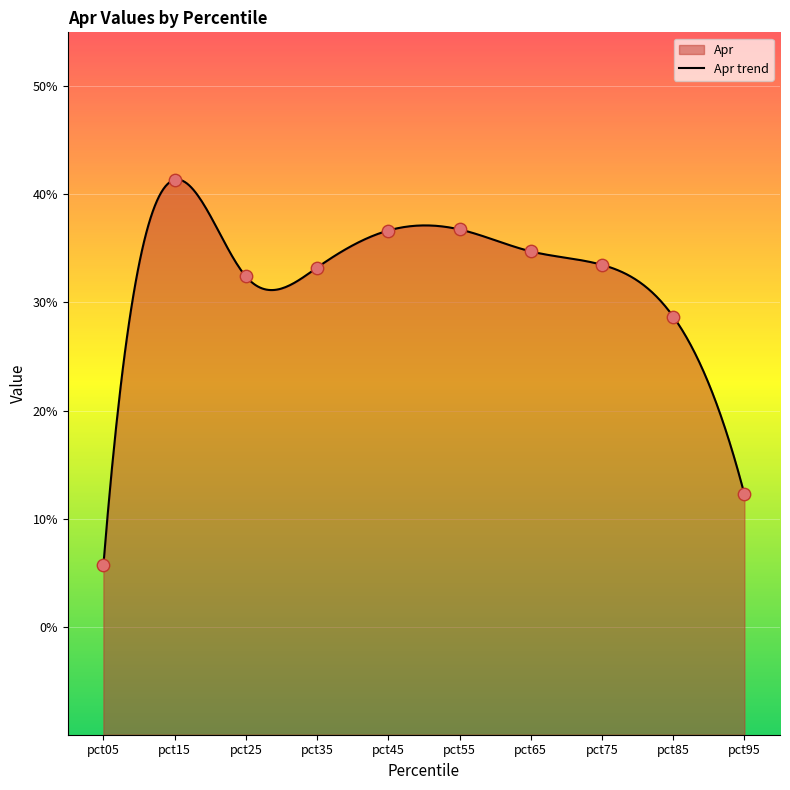

Between pct35 and pct95, which is larger?

pct35